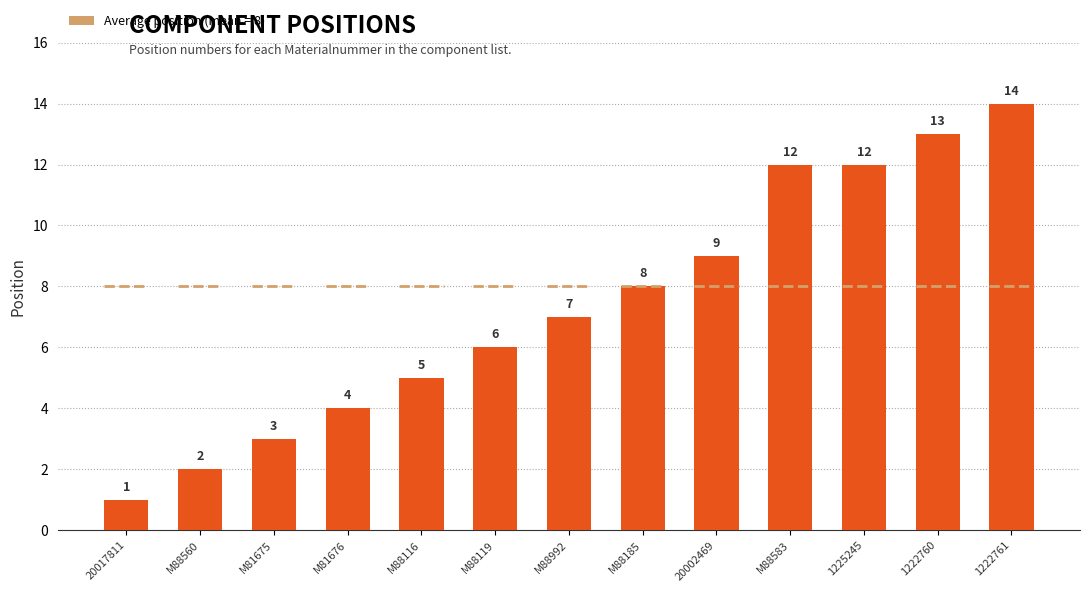

Reading left to right, list all the values displayed in this chart.

1	2	3	4	5	6	7	8	9	12	12	13	14